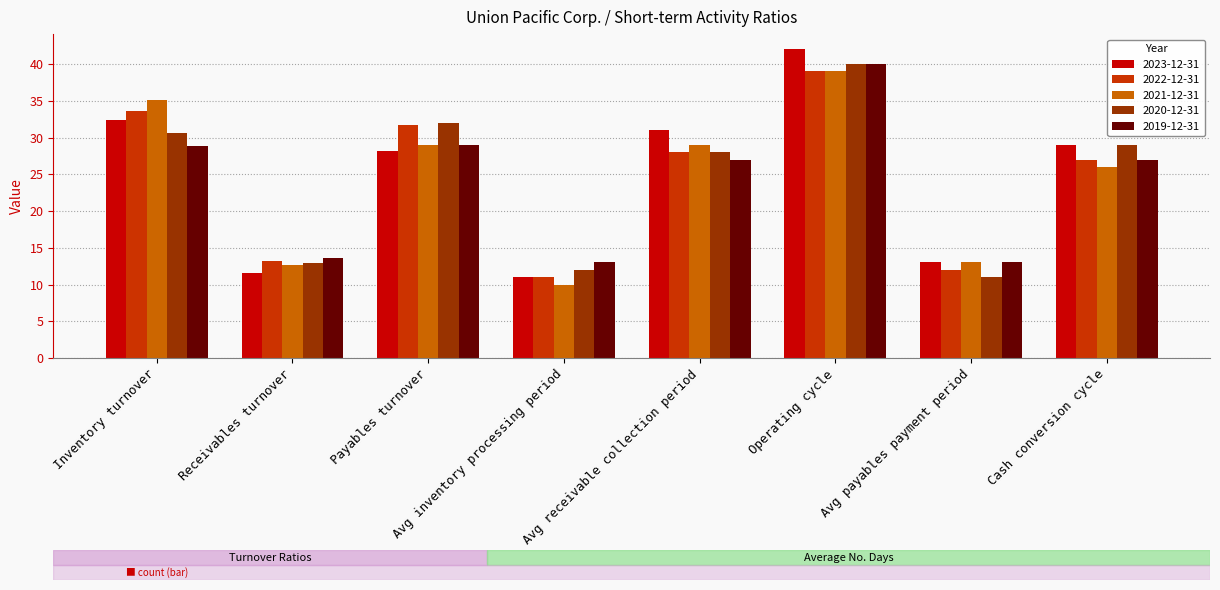

The 2022-12-31 series shows 21.4 at Receivables turnover. True or false?

False